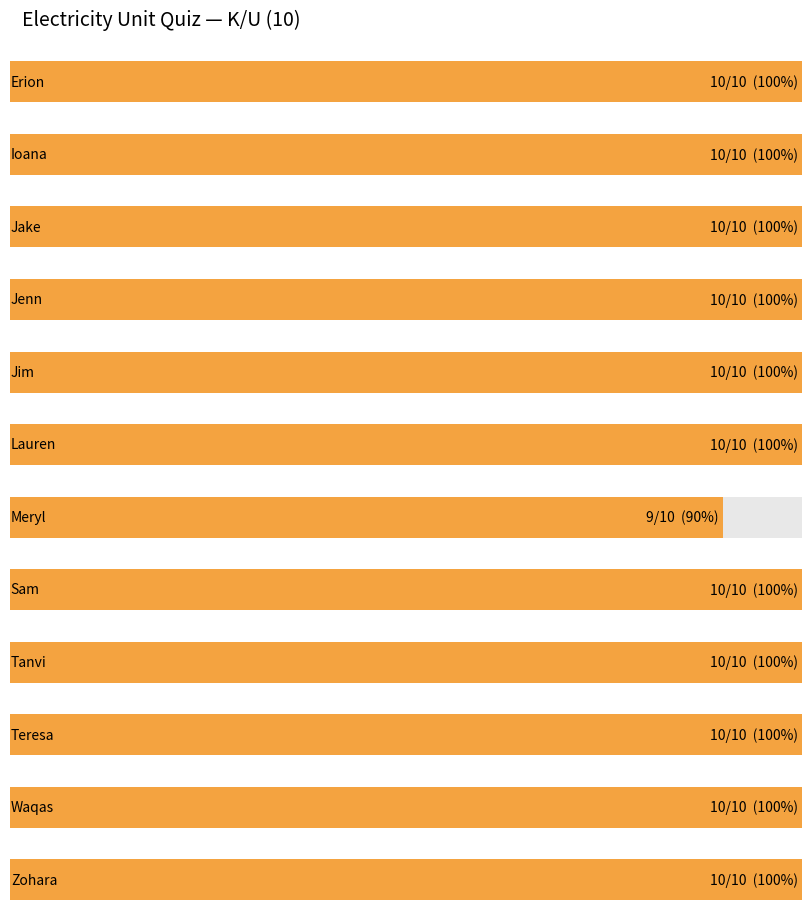

What is the label of the 5th bar from the left?

Jim